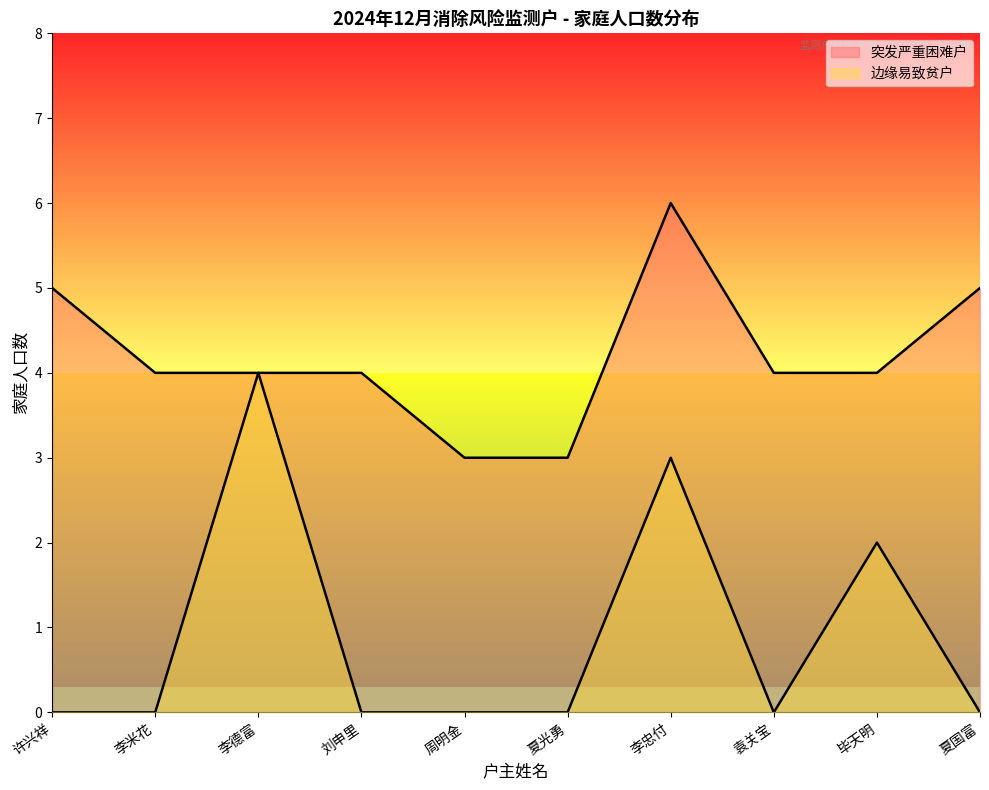

Reading left to right, what are all the values shown in this chart?

突发严重困难户: 5	4	4	4	3	3	6	4	4	5
边缘易致贫户: 0	0	4	0	0	0	3	0	2	0